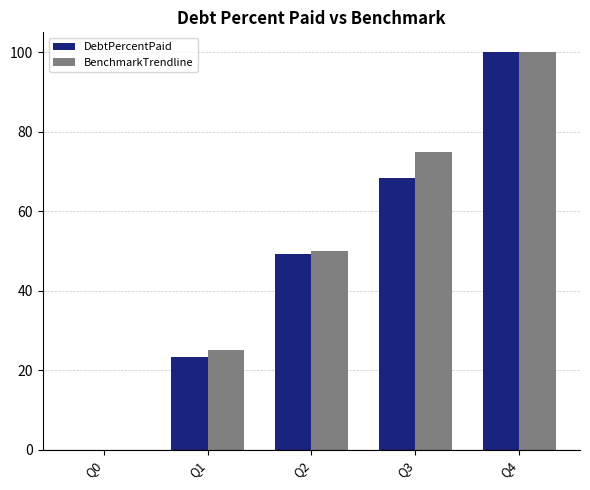

True or false: DebtPercentPaid has a value of -61.5 at Q0.

False